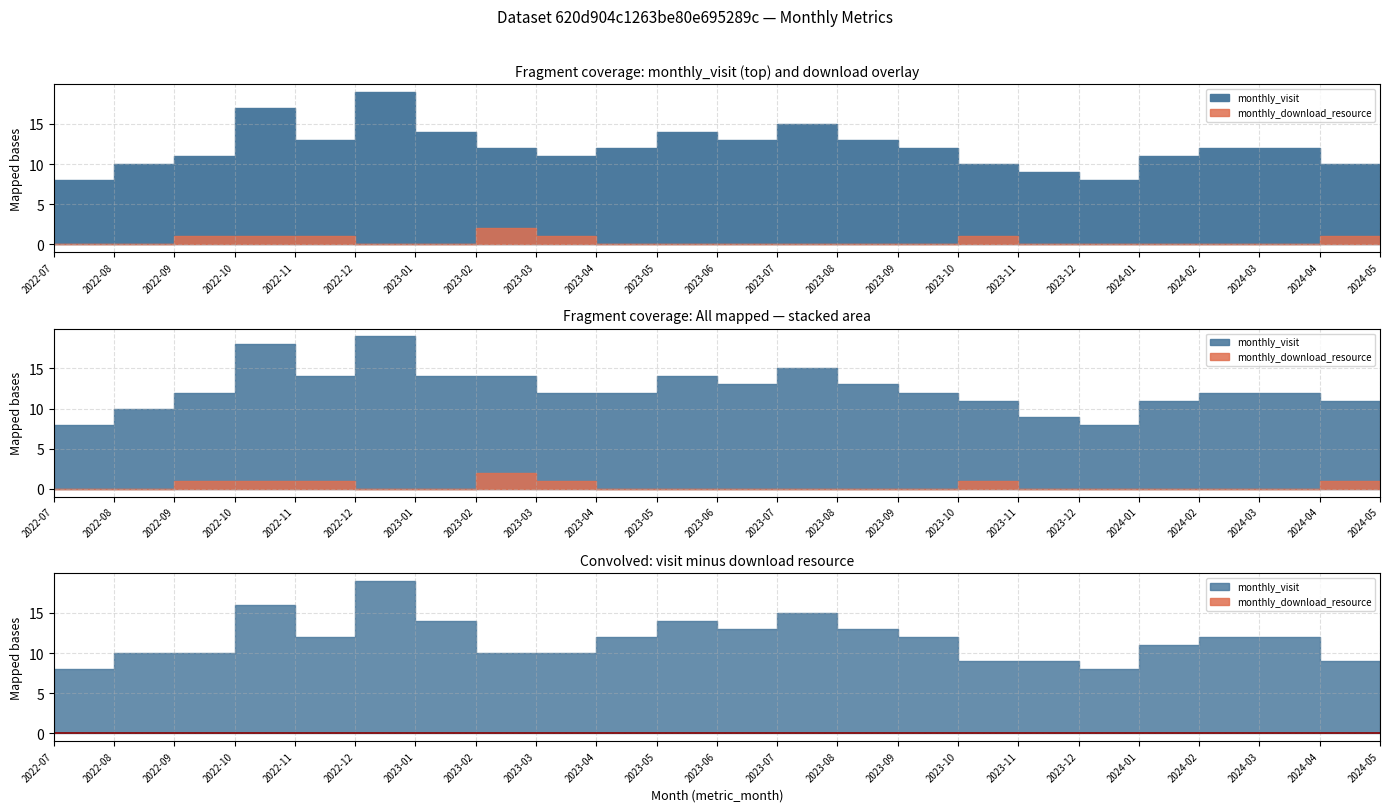

What is the value of the monthly_visit point at the 9th from the left?

11